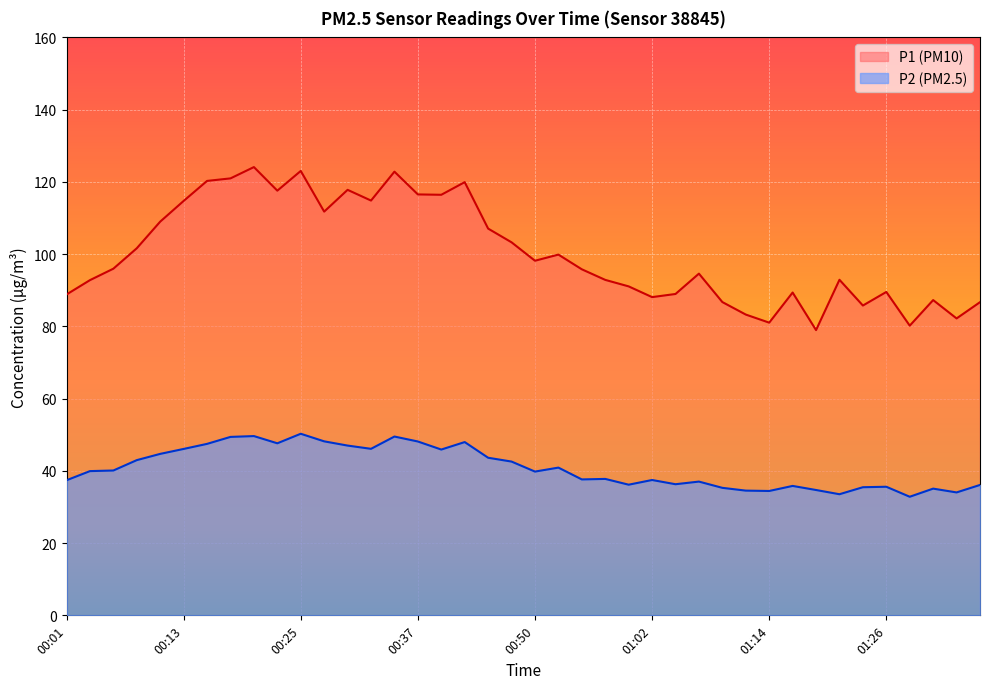

Does the chart display data point markers on the line(s)?

No